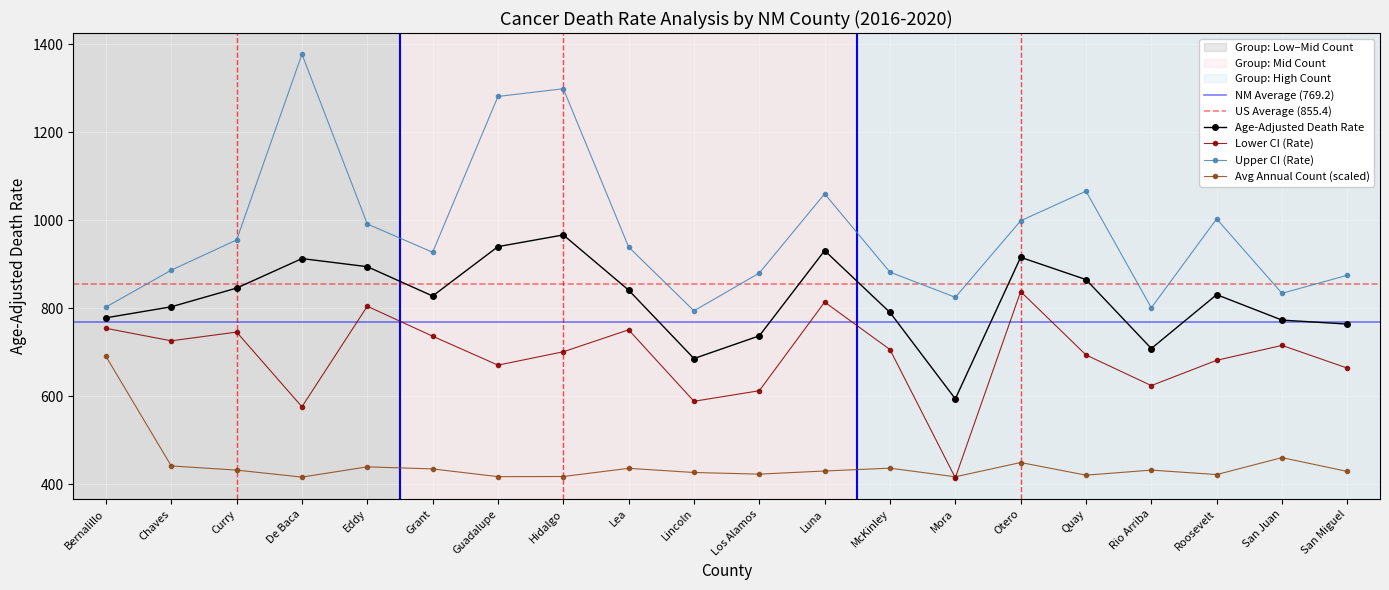

What is the difference between the highest and lowest values at Bernalillo?

112.2